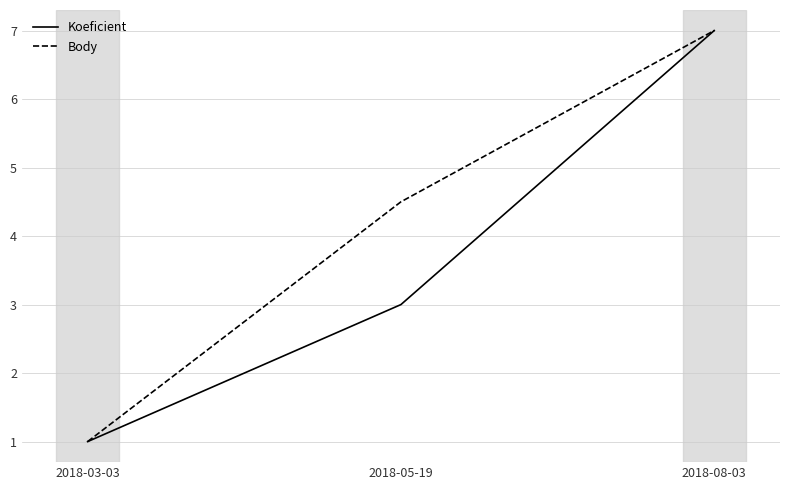

What is the sum of the Body values at 2018-08-03 and 2018-05-19?

11.5